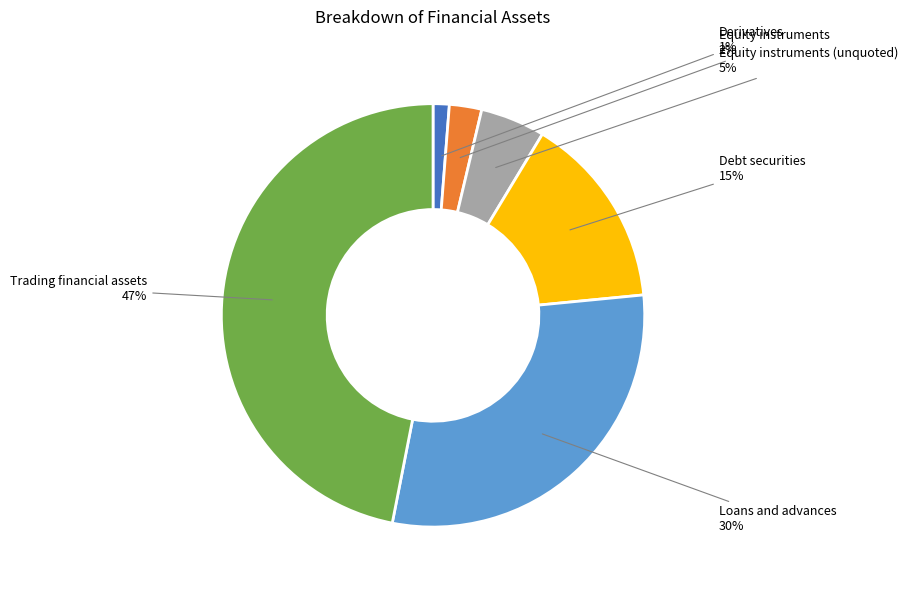

What is the smallest slice in the pie chart?

Derivatives